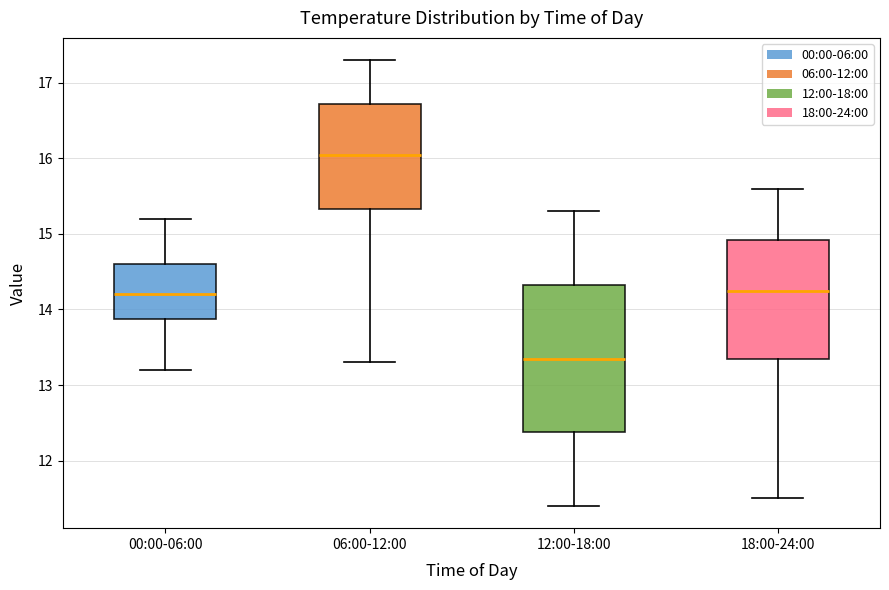

Where is the upper edge of the box for 12:00-18:00 on the y-axis? The values are not printed on the chart, so give them approximately, as read against the axis.

14.3